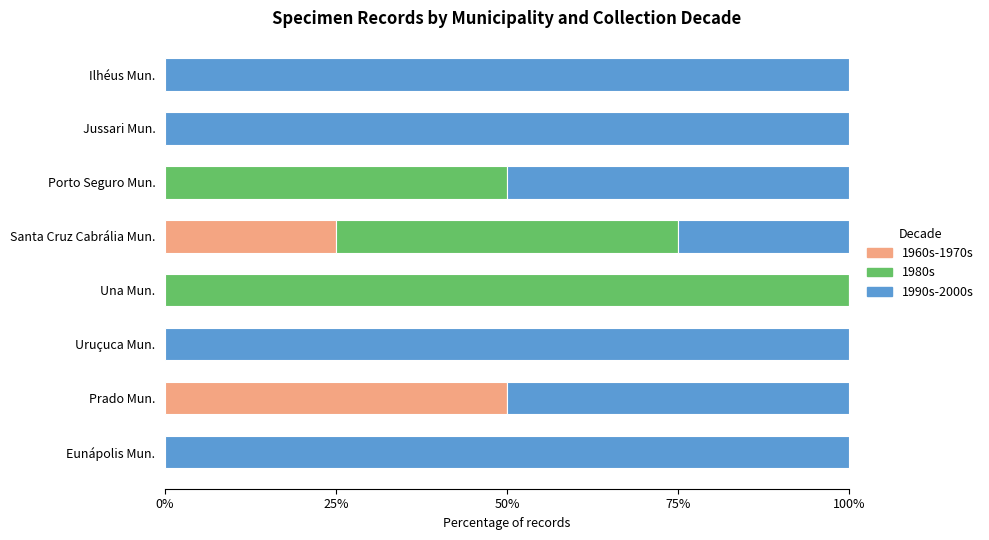

Is it true that 1960s-1970s equals 0 at Jussari Mun.?

True